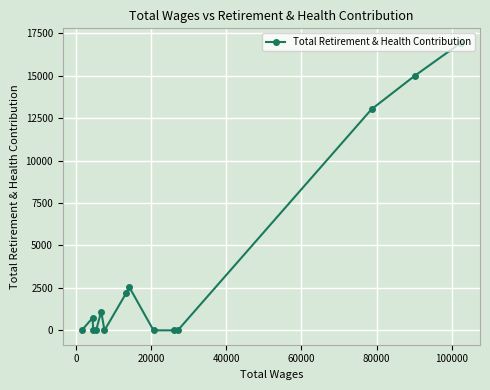

What is the sum of all values?

51558.5